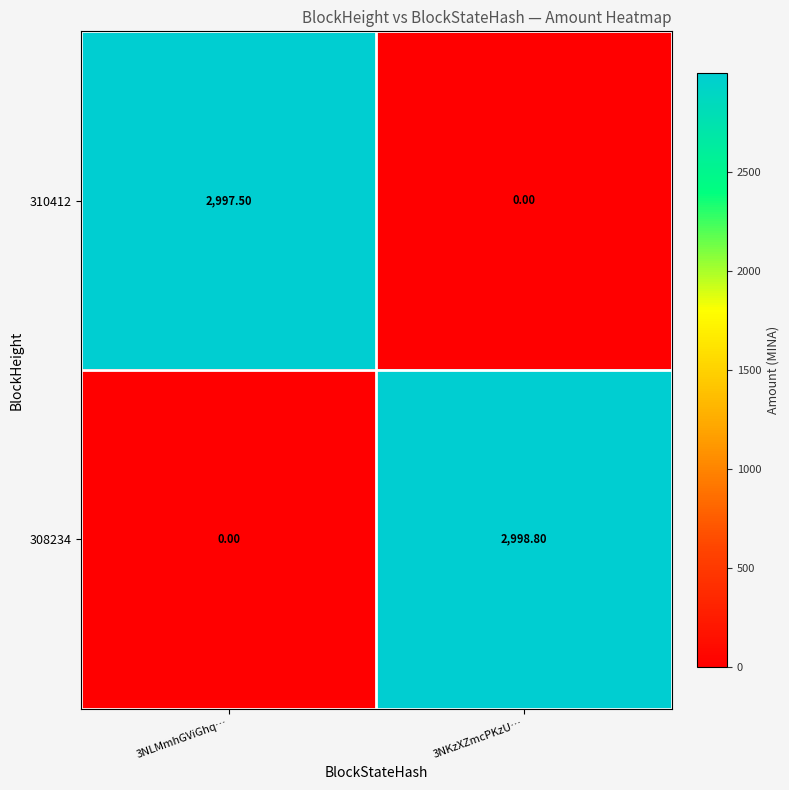

Count the number of categories in the chart.

2